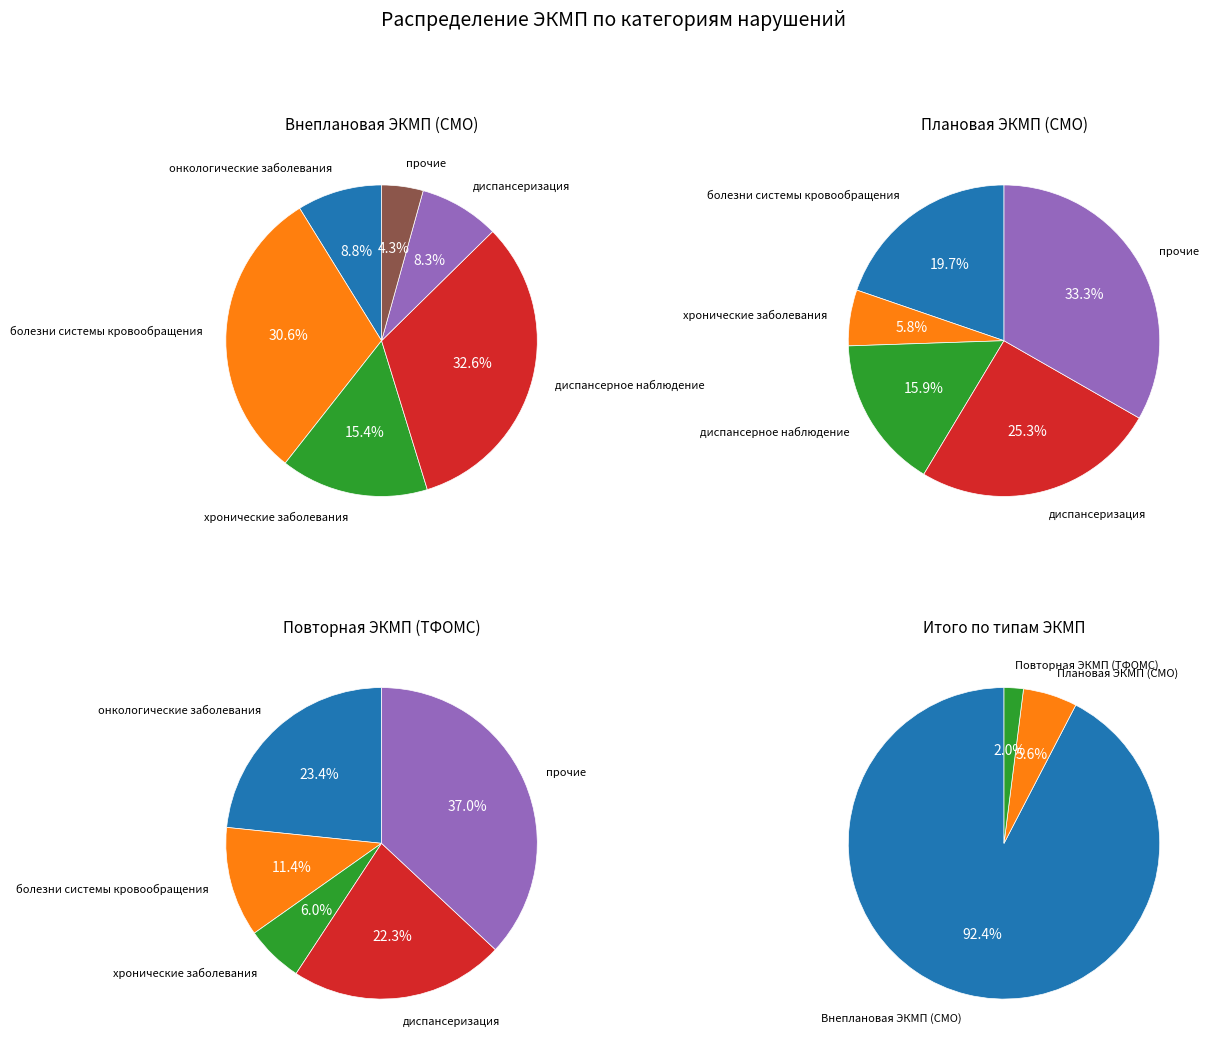

How many segments does this pie chart have?

3